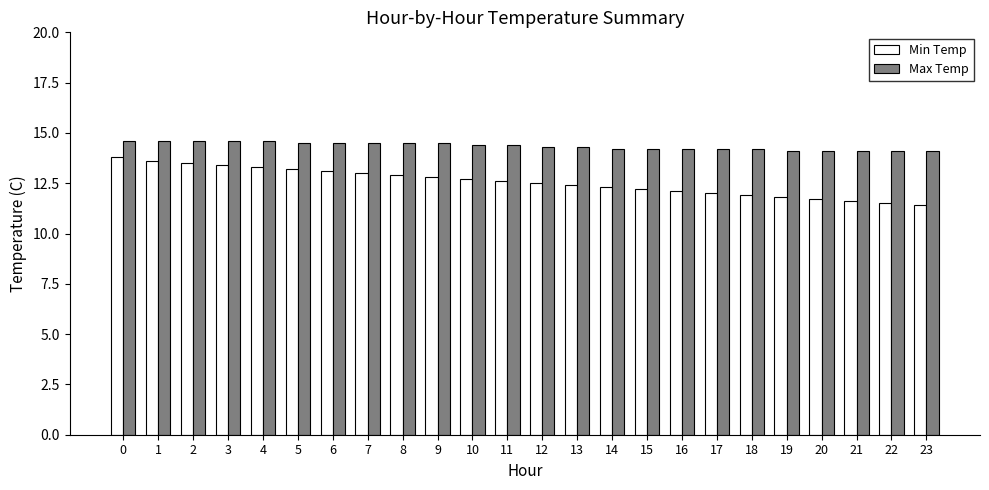

Which series changed the most between 7 and 22?

Min Temp